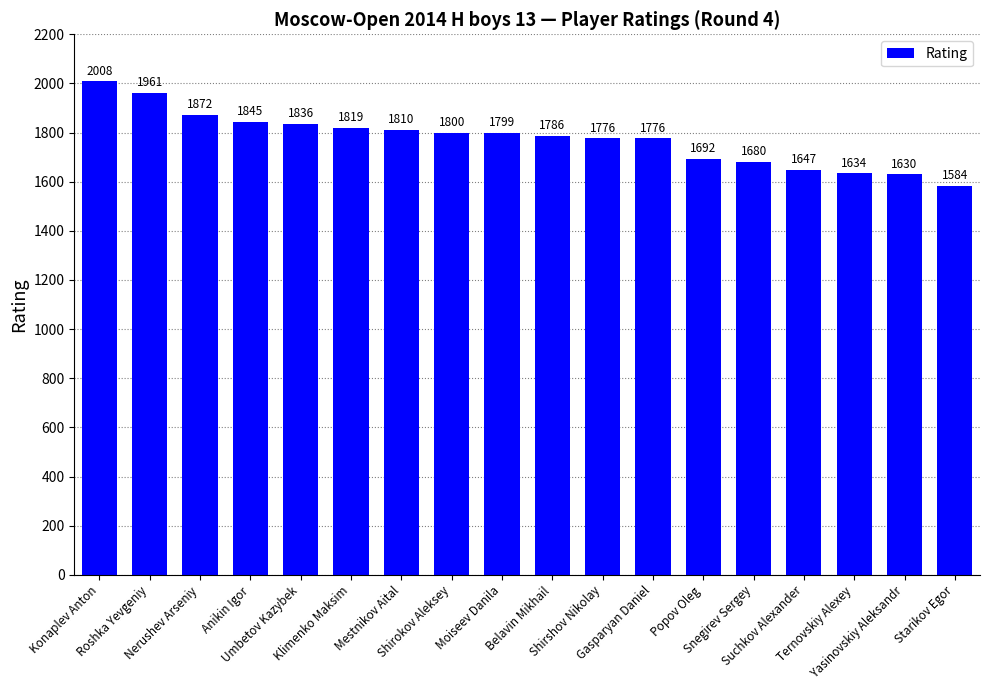

What is the change in value from Moiseev Danila to Starikov Egor?

-215